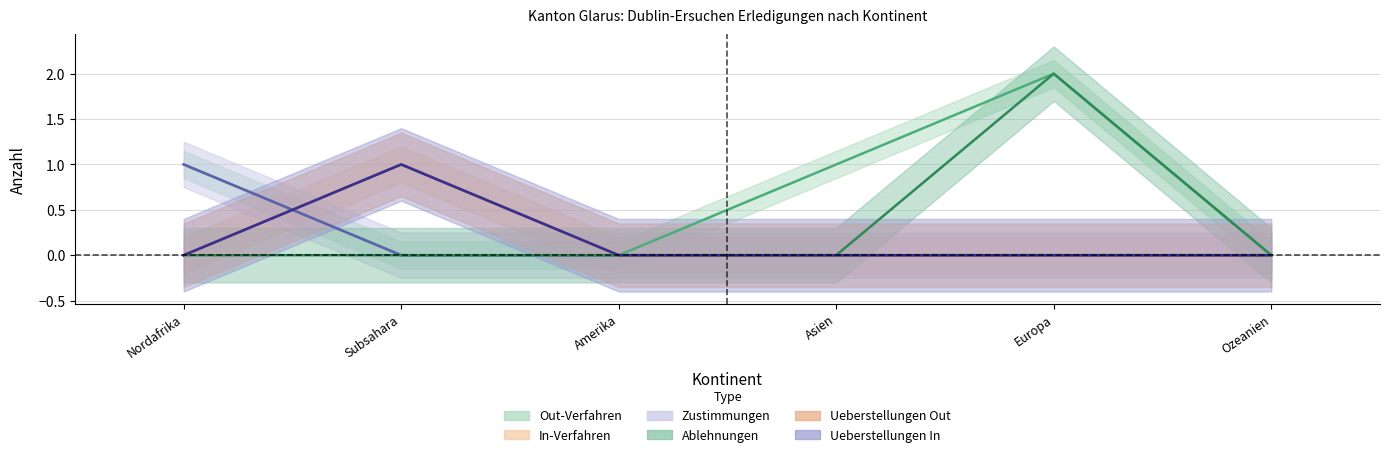

True or false: Out-Verfahren and Ablehnungen intersect in this chart.

False